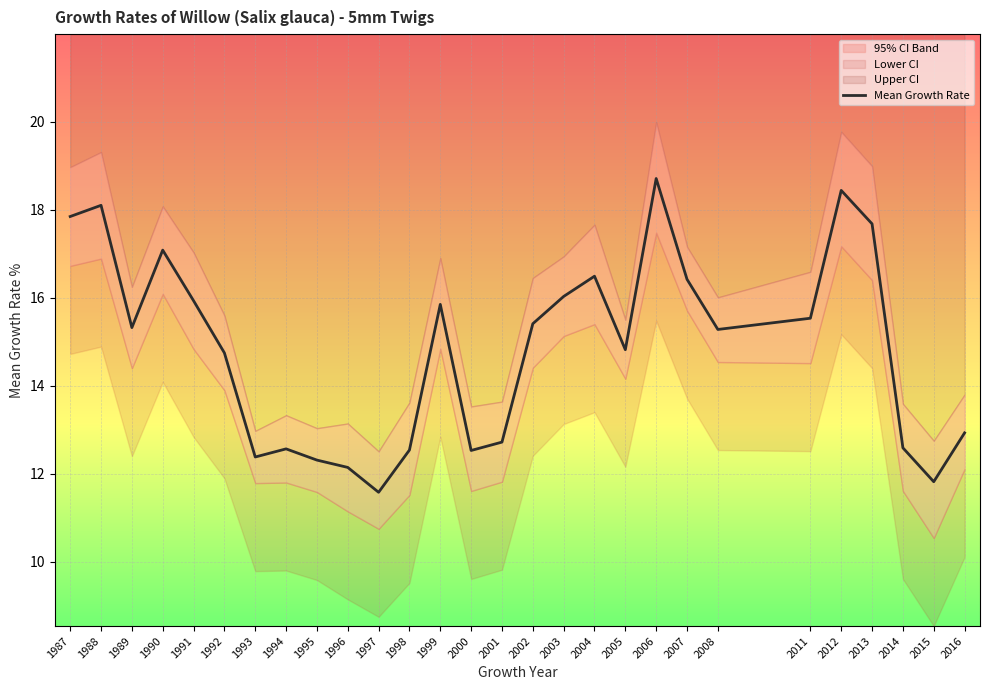

What is the ratio of the value at 1993 to the value at 2001?

1.0